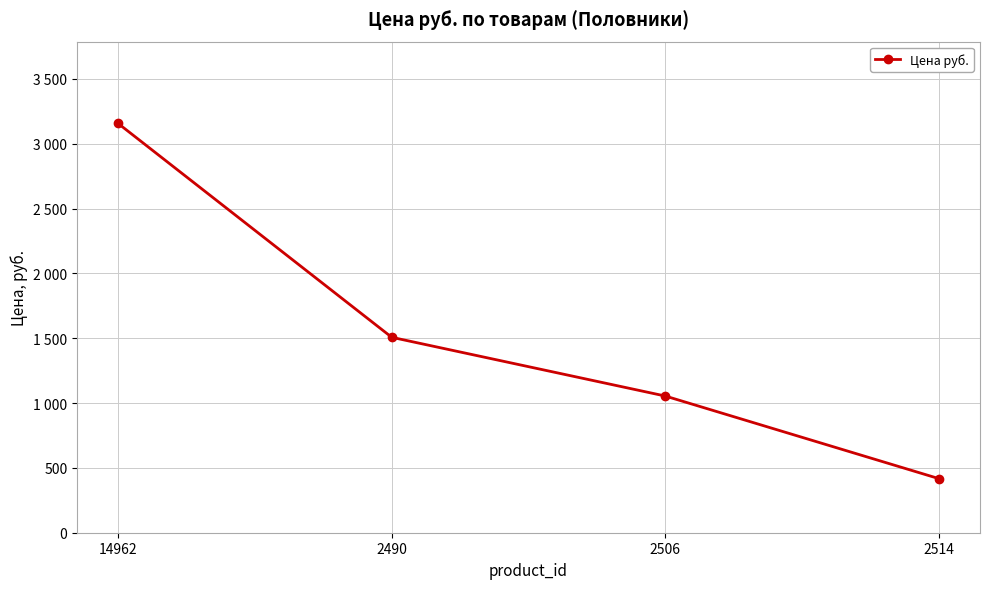

Between 2490 and 2514, which is larger?

2490